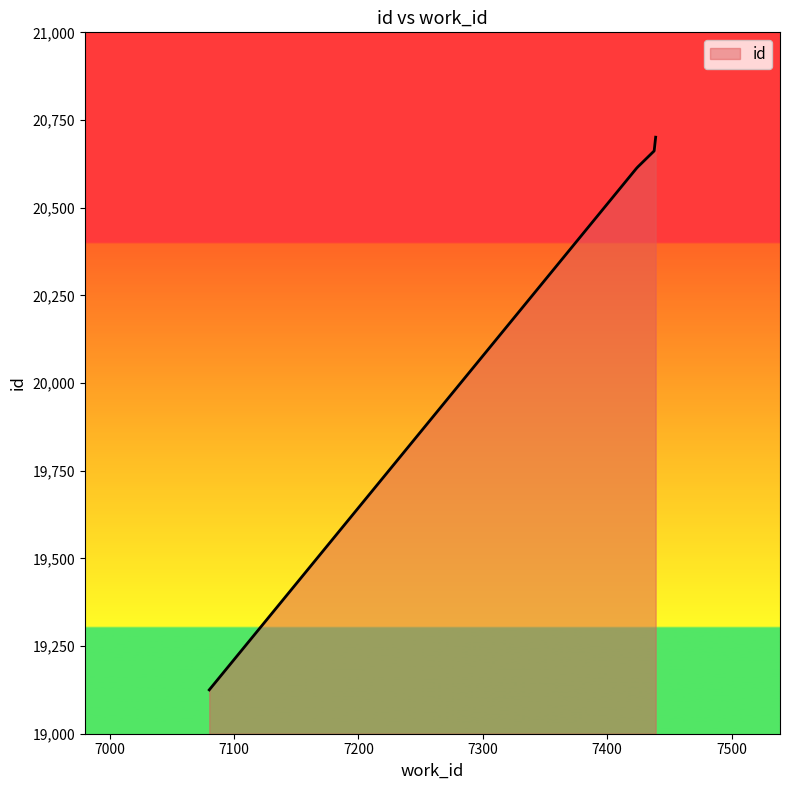

What is the minimum value shown in the chart?

19125.0